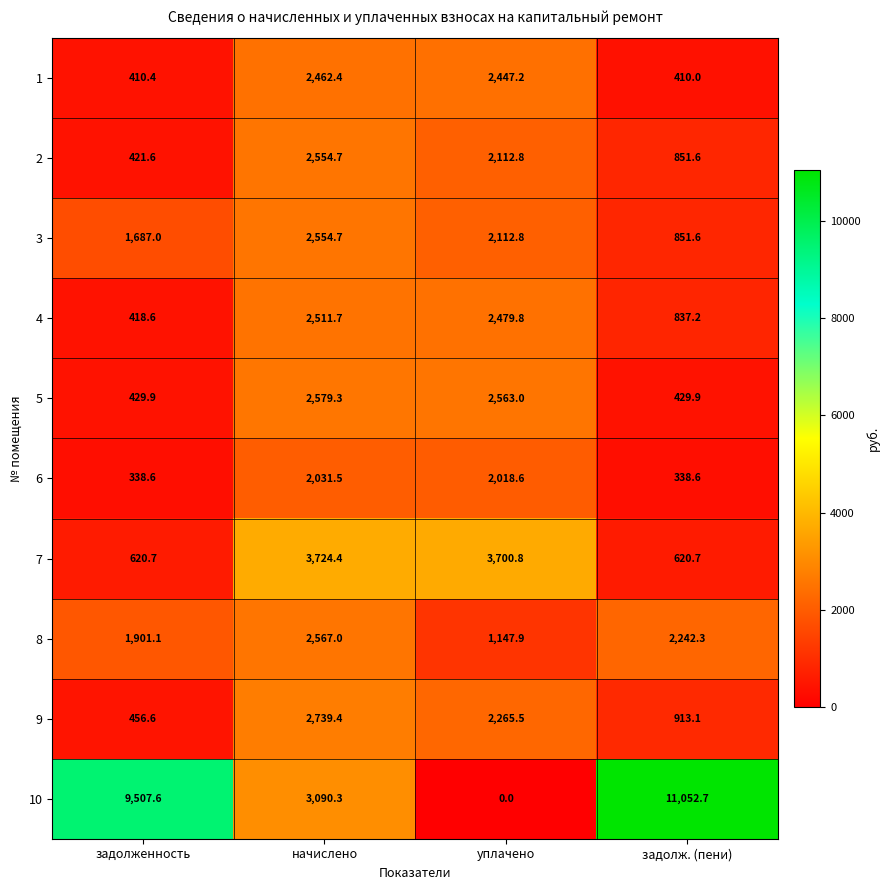

How many series are shown in this chart?

10